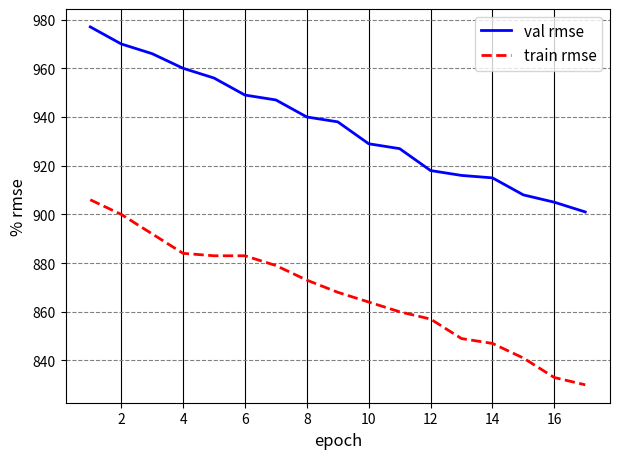

What is the difference between the maximum and minimum values in the train rmse series?

76